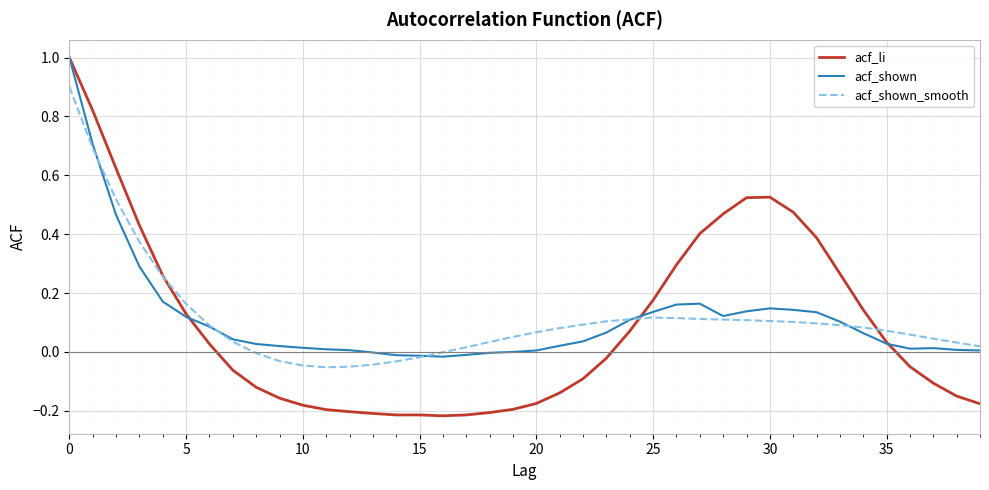

Which series has the largest range (max minus min)?

acf_li